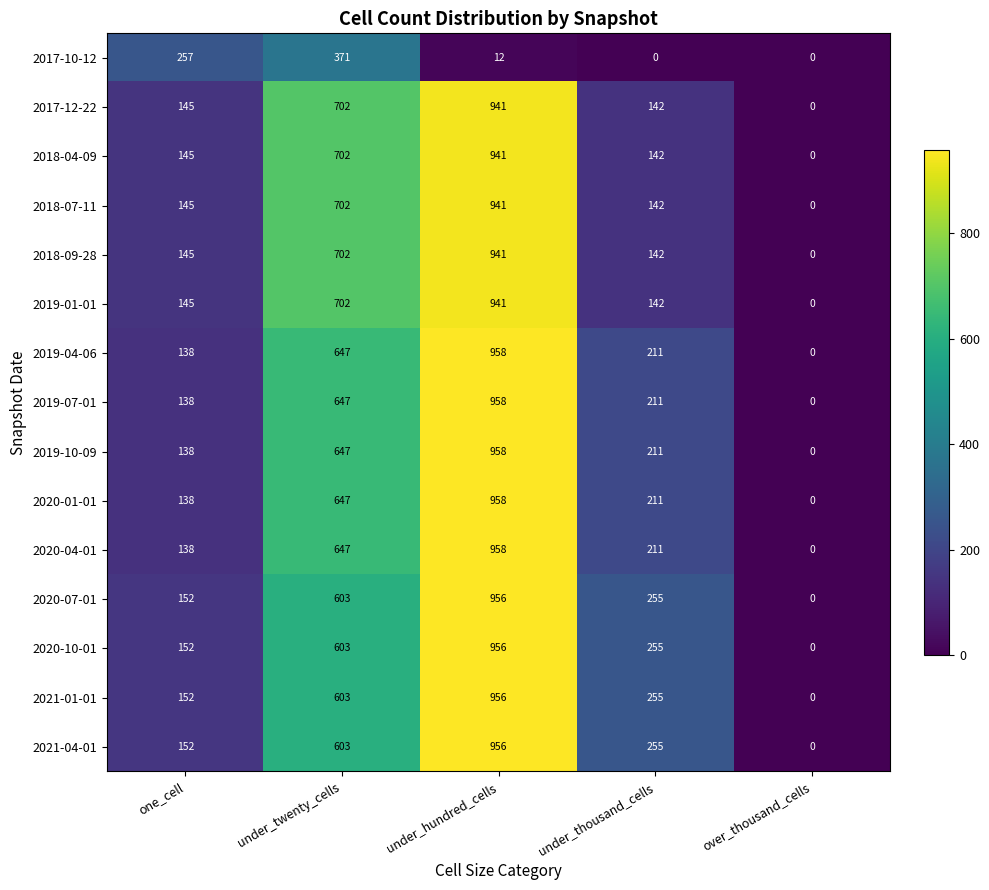

How many data points does each series have?

5